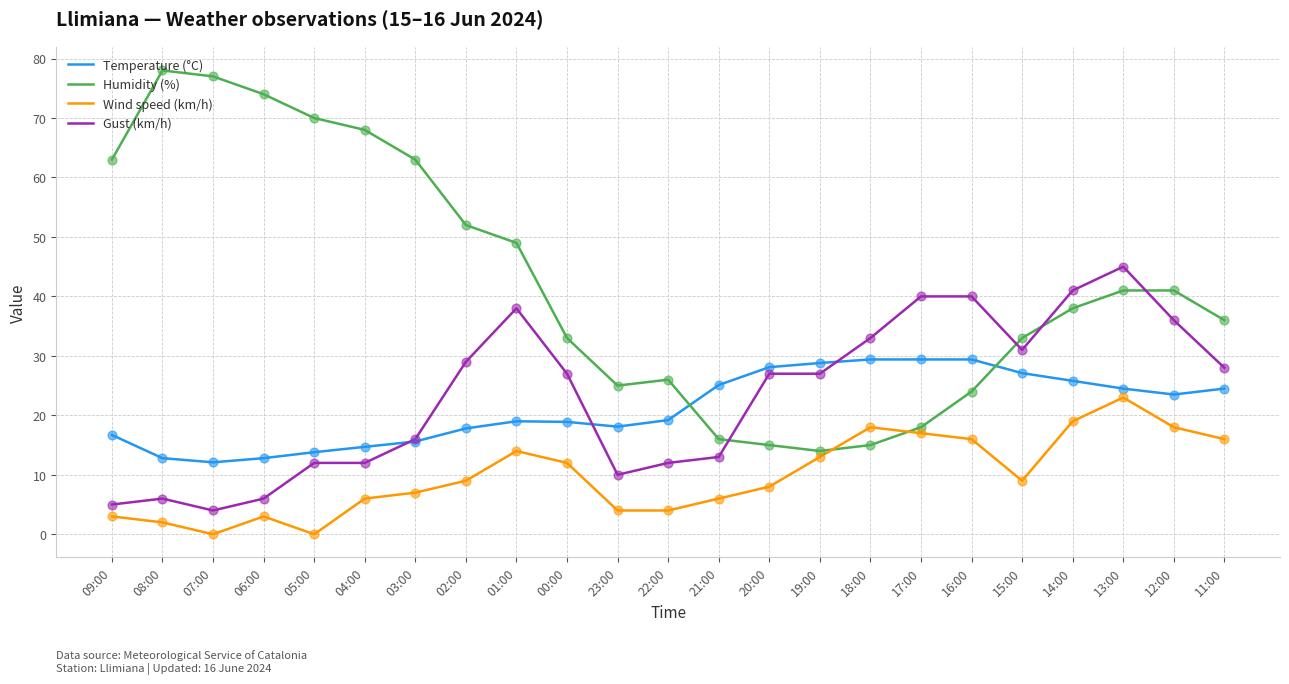

At which category is the sum across all series the highest?

13:00